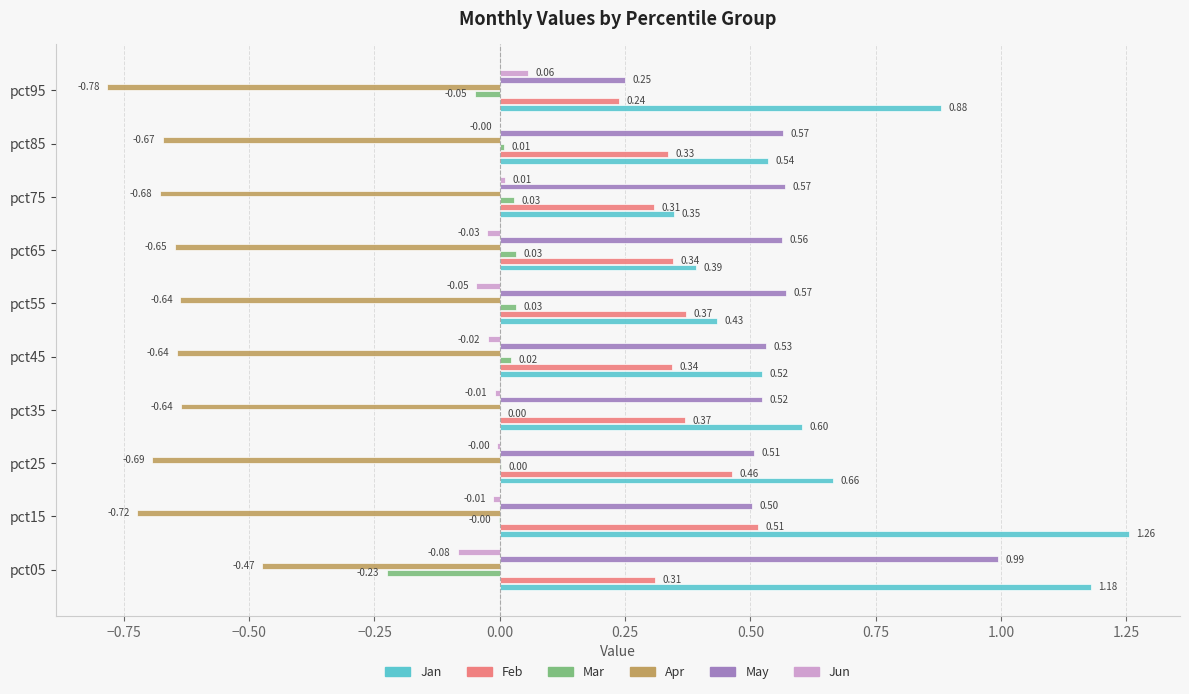

Count the number of categories in the chart.

10